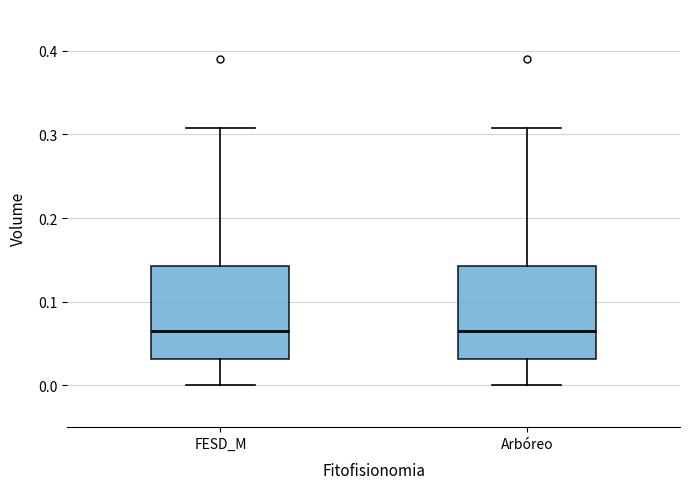

Reading left to right, transcribe this box plot: for each box, give where its median line is, the range the box spans, and where its two whiskers end, as read against the y-axis. The values are not printed on the chart, so give them approximately, as read against the axis.

FESD_M: median 0.06, box 0.03 to 0.14, whiskers 0.00 to 0.31
Arbóreo: median 0.06, box 0.03 to 0.14, whiskers 0.00 to 0.31